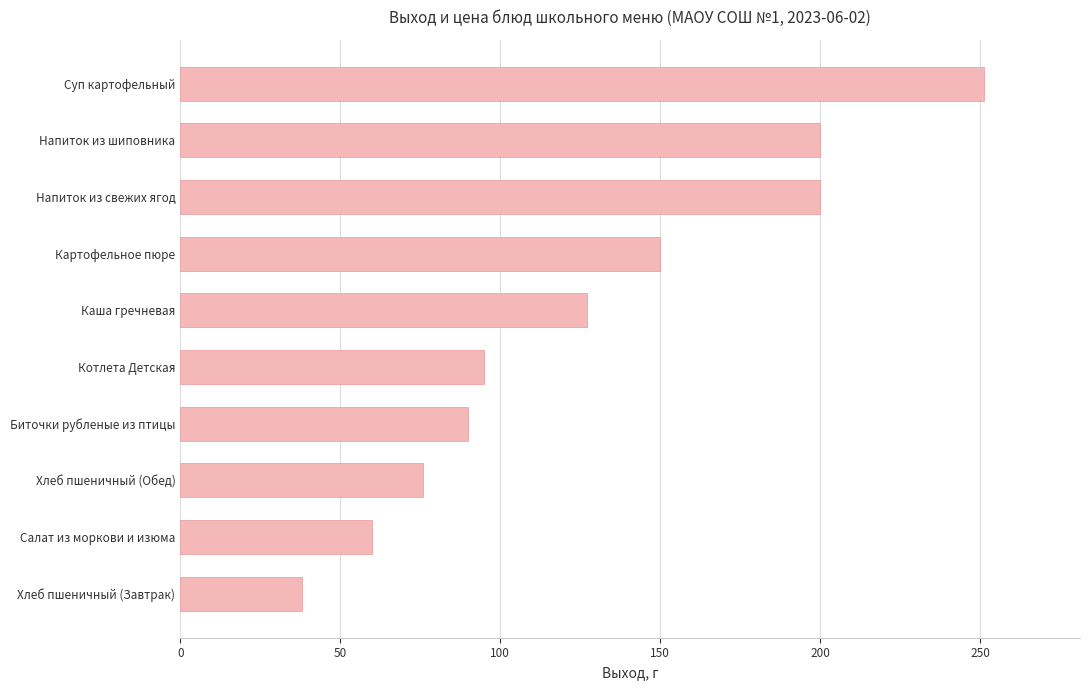

Where is the data nearest to the value 144?

Картофельное пюре